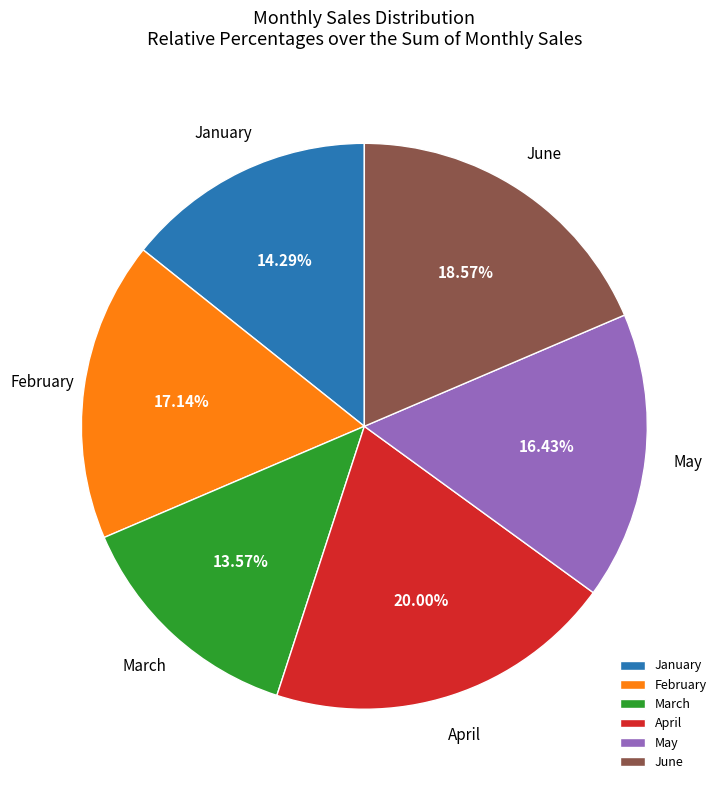

What is the total percentage of March and February?

30.7%